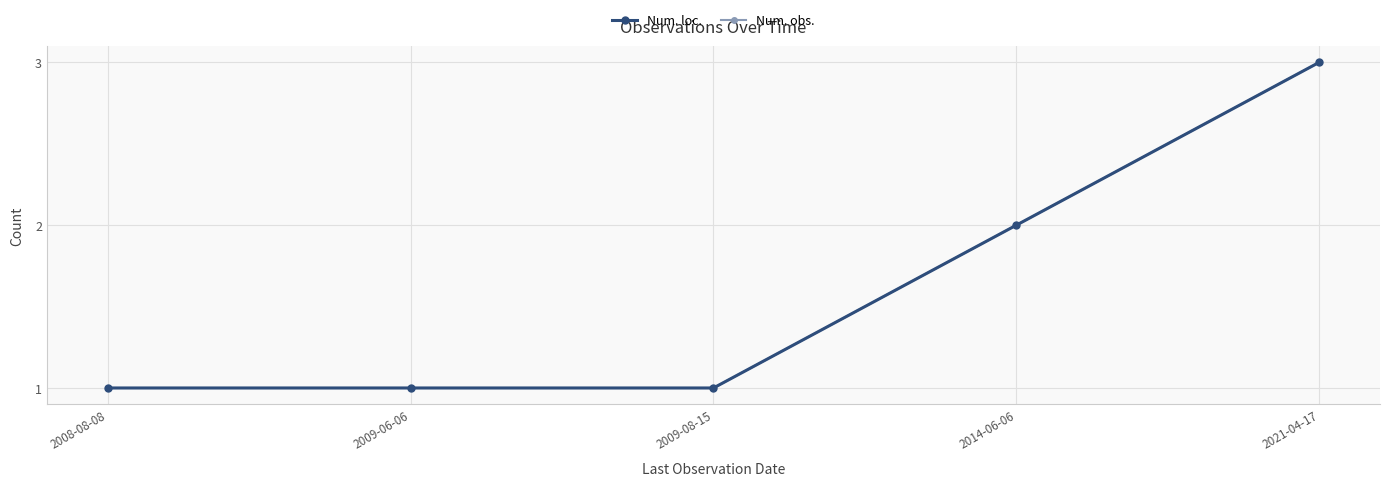

What is the label of the 2nd point from the left?

2009-06-06